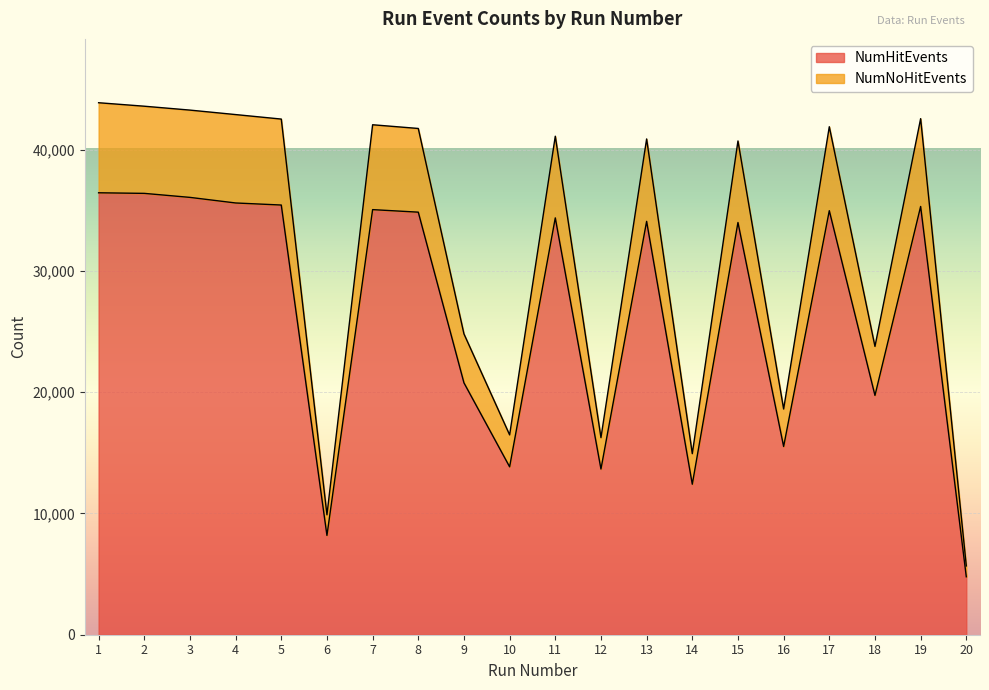

What is the value of the NumNoHitEvents point at the 14th from the left?

14936